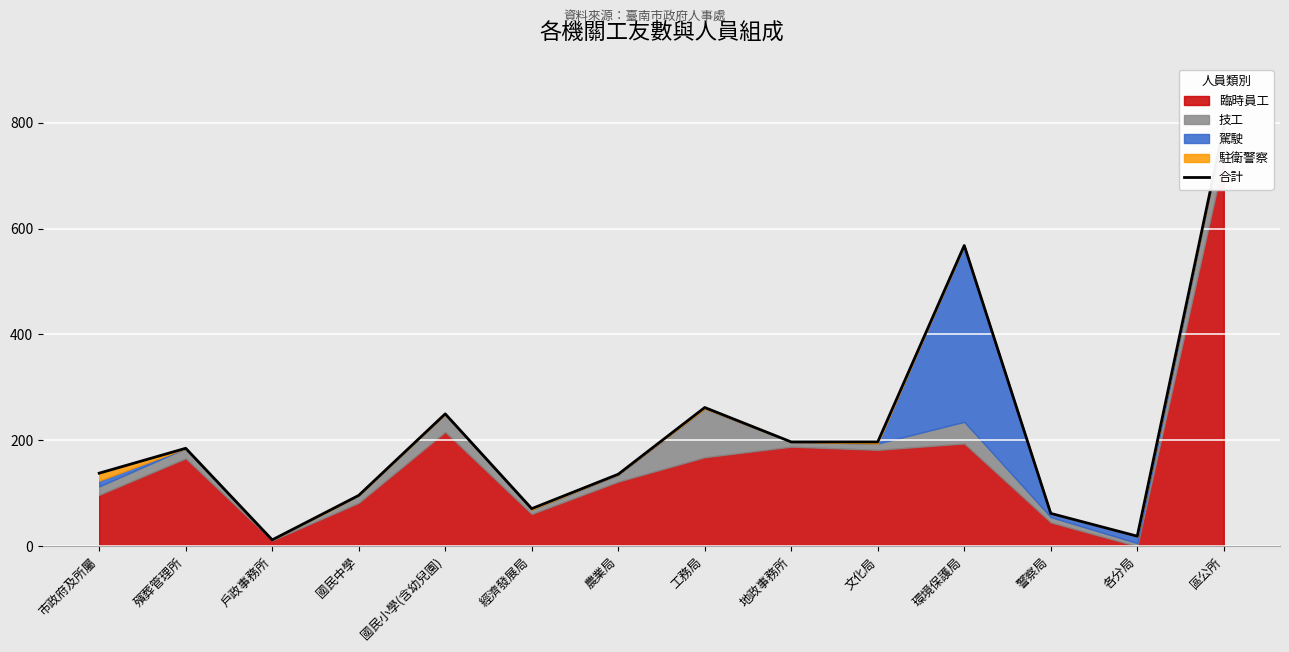

What is the sum of all values?

2985